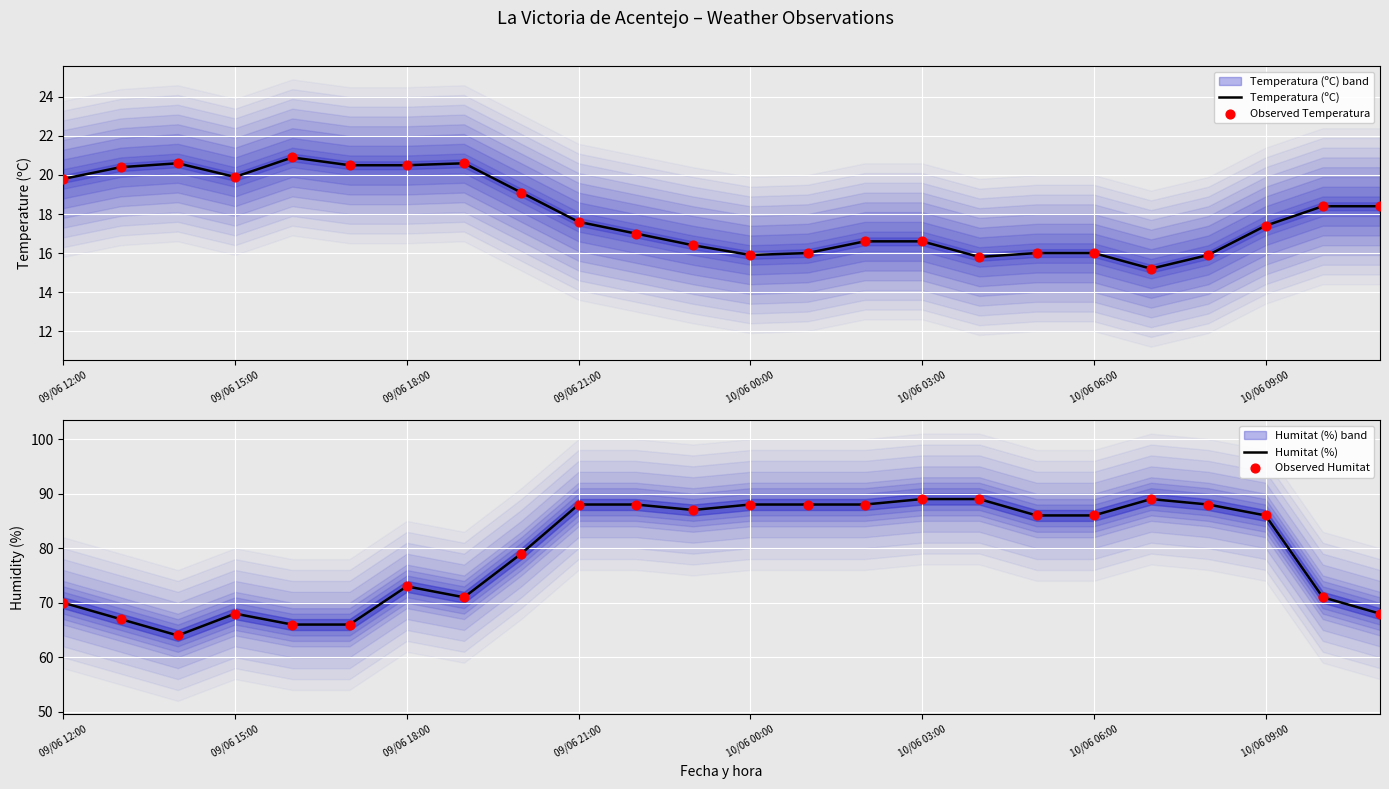

At how many categories does at least one series exceed 16?

24